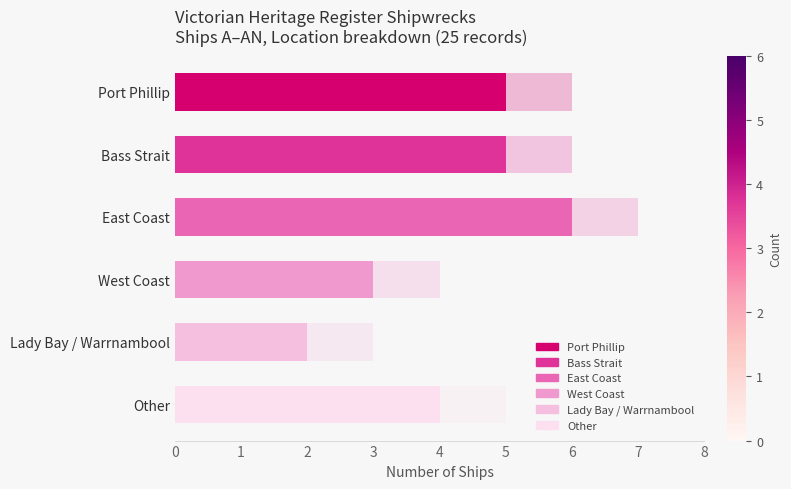

List the labels in order of value, smallest first.

Lady Bay / Warrnambool, West Coast, Other, Port Phillip, Bass Strait, East Coast